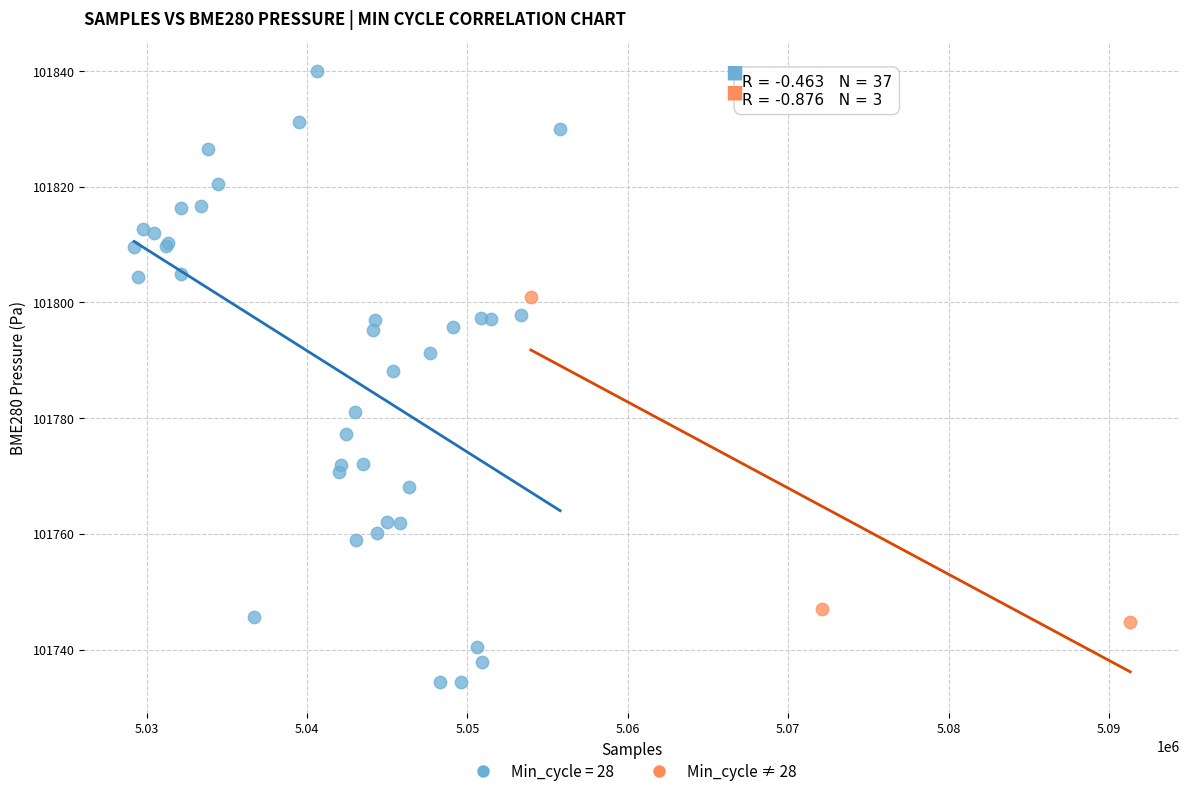

Which series has the largest Y range (max minus min)?

Min_cycle = 28